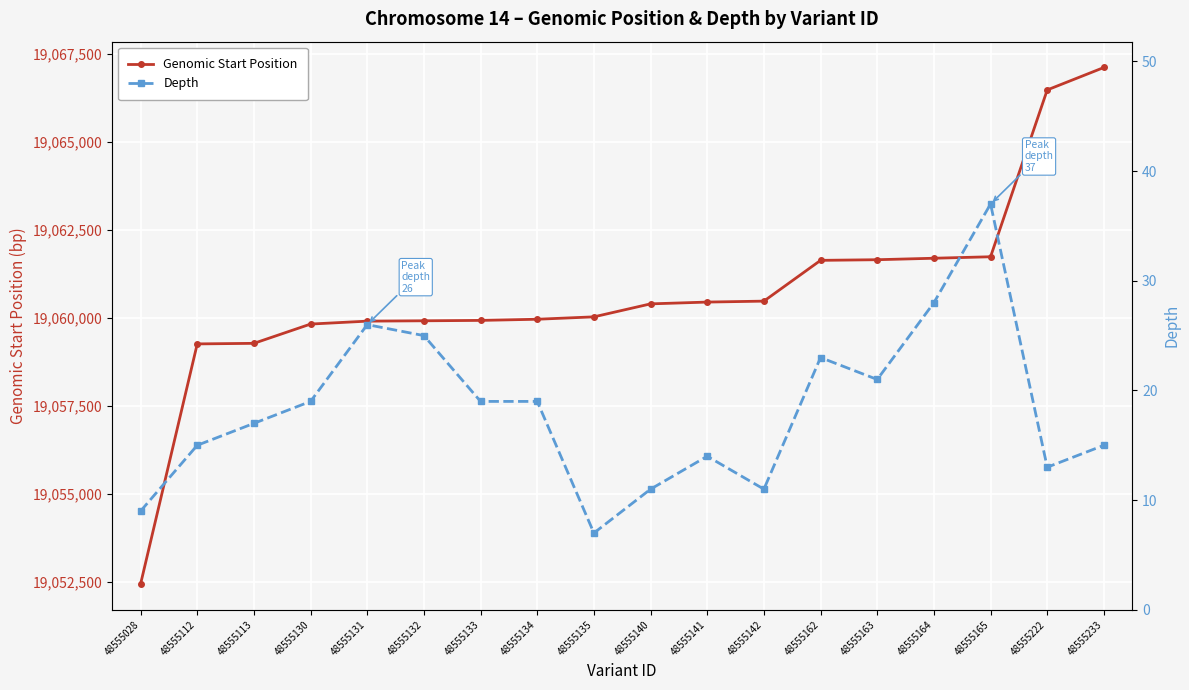

True or false: Depth and Genomic Start Position cross at least once.

False